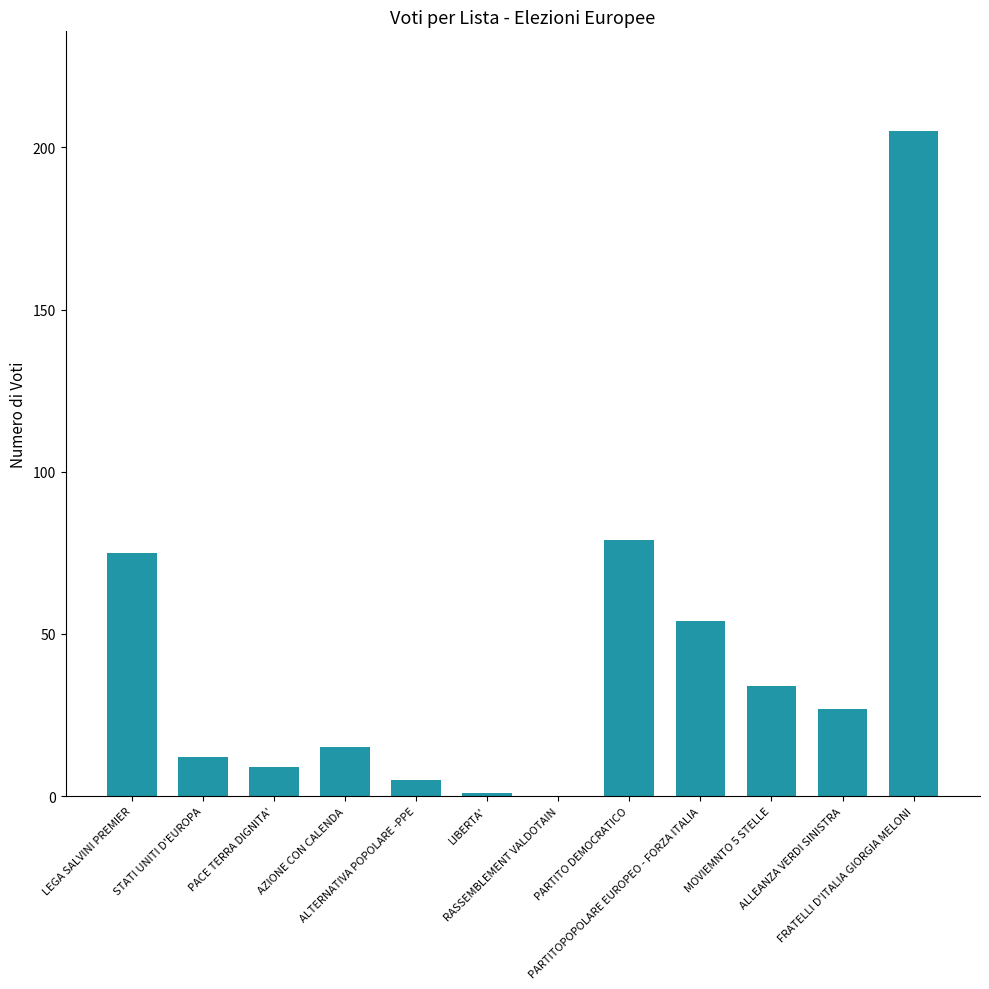

What is the sum of all values?

516